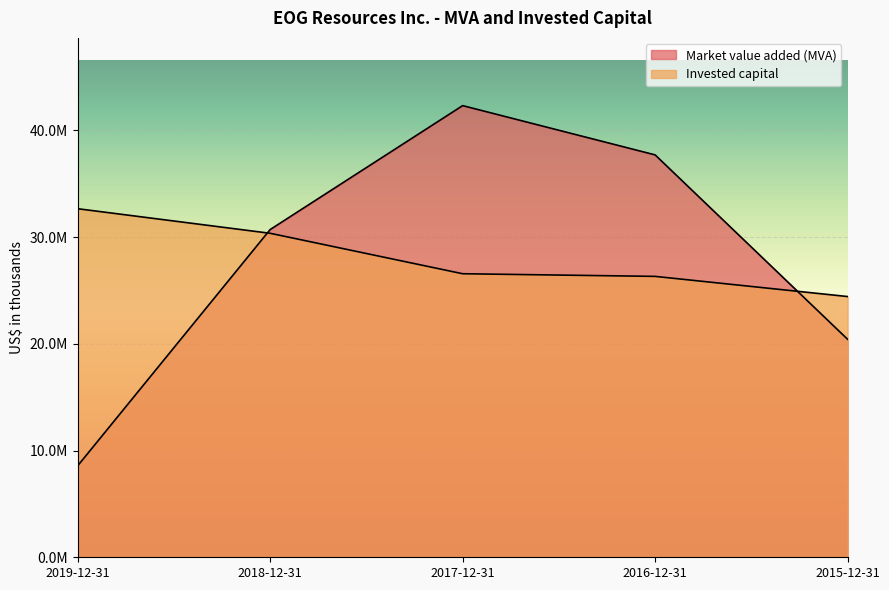

True or false: Invested capital has more than 0 points higher than both neighbors.

False